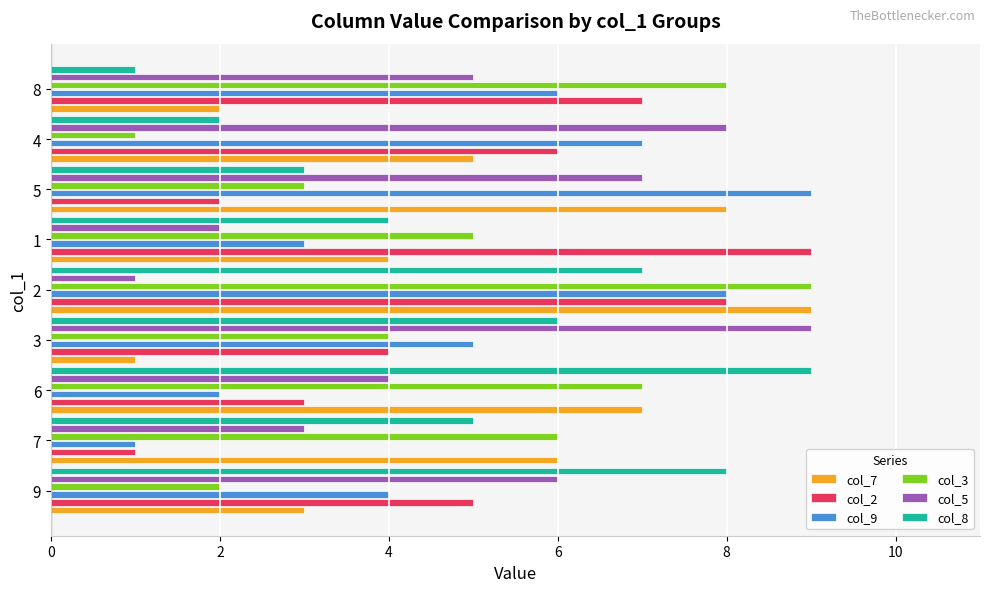

Is it true that col_5 equals 4 at 7?

False